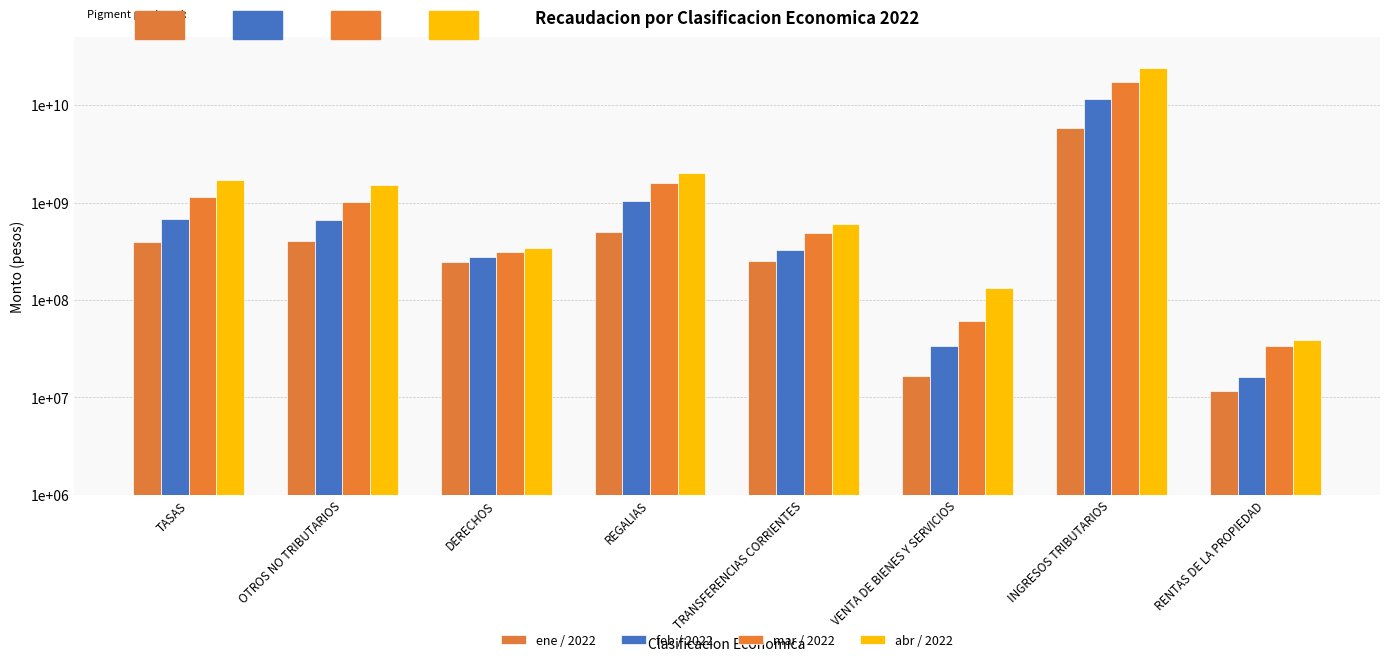

Is it true that feb / 2022 equals 328297314.7 at TRANSFERENCIAS CORRIENTES?

True